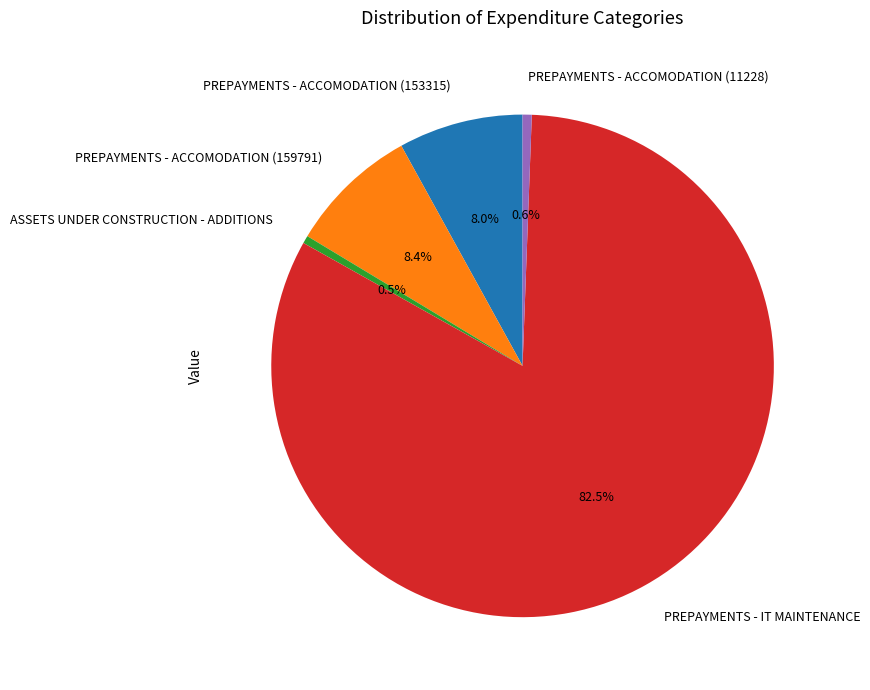

Which slice represents more than half of the pie?

PREPAYMENTS - IT MAINTENANCE